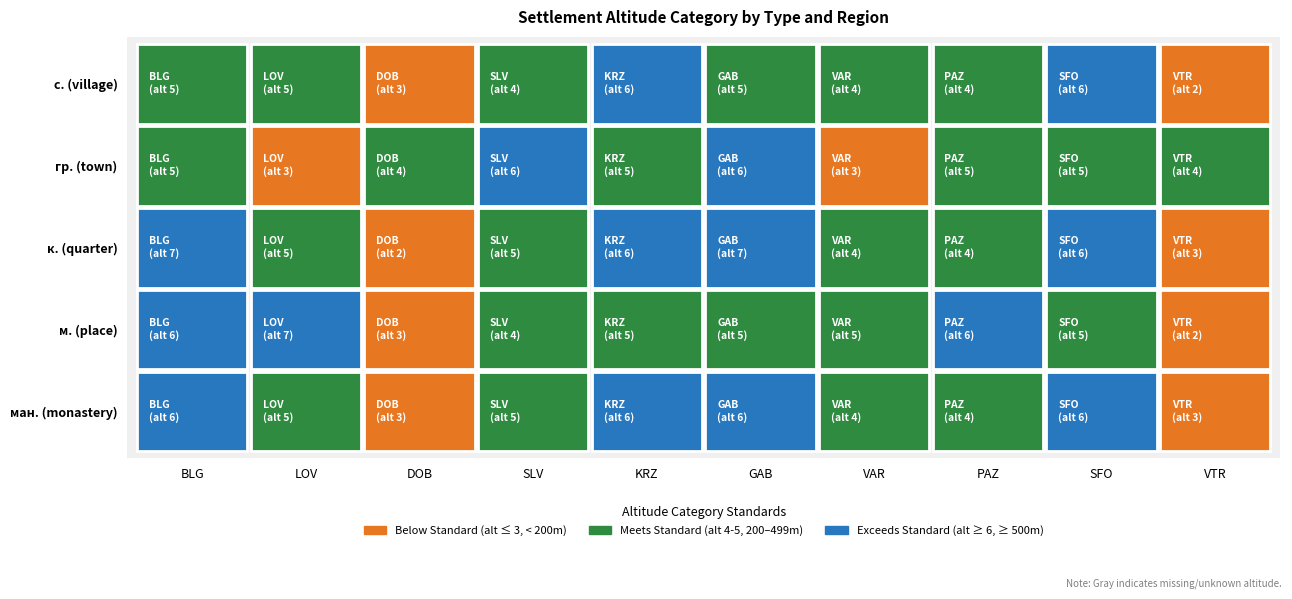

Rank the categories by KRZ value from highest to lowest.

0, 2, 4, 1, 3